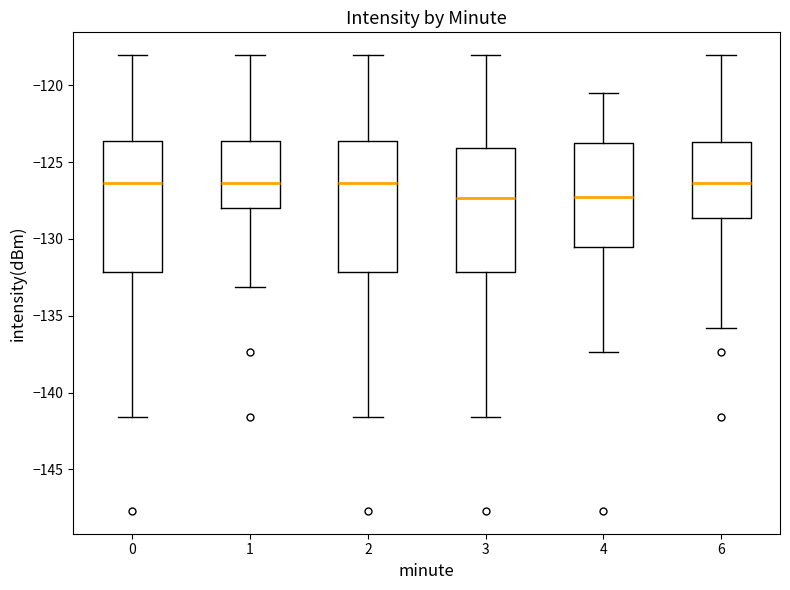

Reading left to right, transcribe this box plot: for each box, give where its median line is, the range the box spans, and where its two whiskers end, as read against the y-axis. The values are not printed on the chart, so give them approximately, as read against the axis.

0: median -126.5, box -132.0 to -123.5, whiskers -141.5 to -118.0
1: median -126.5, box -128.0 to -123.5, whiskers -133.0 to -118.0
2: median -126.5, box -132.0 to -123.5, whiskers -141.5 to -118.0
3: median -127.5, box -132.0 to -124.0, whiskers -141.5 to -118.0
4: median -127.0, box -130.5 to -124.0, whiskers -137.5 to -120.5
6: median -126.5, box -128.5 to -123.5, whiskers -136.0 to -118.0